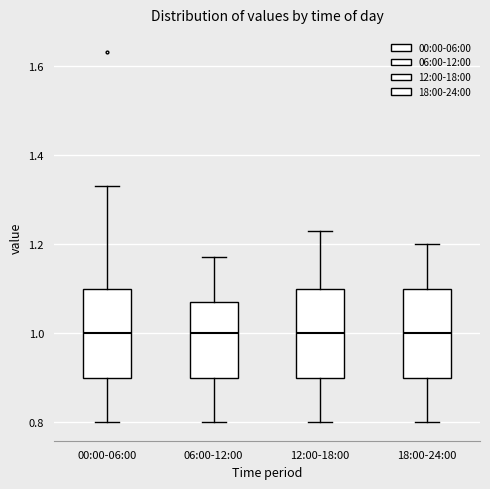

Reading left to right, transcribe this box plot: for each box, give where its median line is, the range the box spans, and where its two whiskers end, as read against the y-axis. The values are not printed on the chart, so give them approximately, as read against the axis.

00:00-06:00: median 1.00, box 0.90 to 1.10, whiskers 0.80 to 1.34
06:00-12:00: median 1.00, box 0.90 to 1.08, whiskers 0.80 to 1.18
12:00-18:00: median 1.00, box 0.90 to 1.10, whiskers 0.80 to 1.24
18:00-24:00: median 1.00, box 0.90 to 1.10, whiskers 0.80 to 1.20